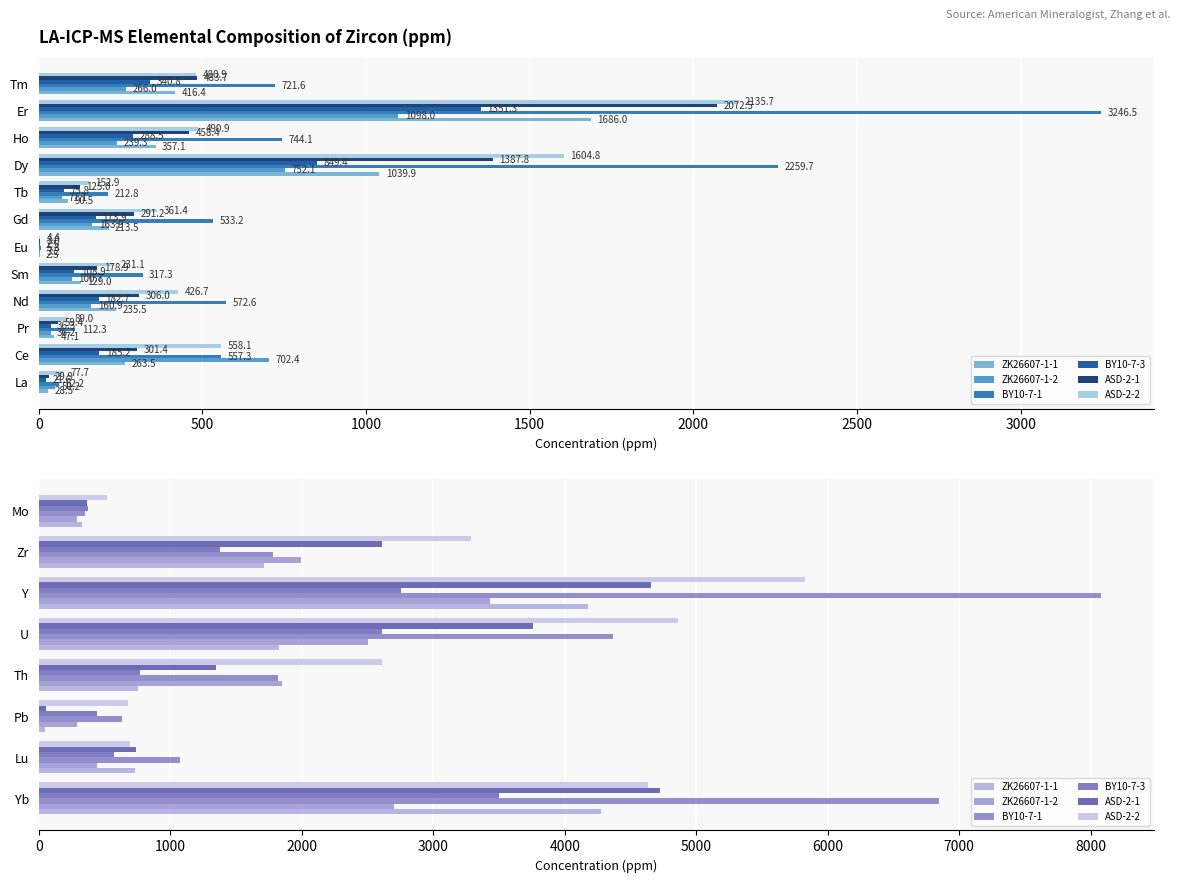

How many series are shown in this chart?

6